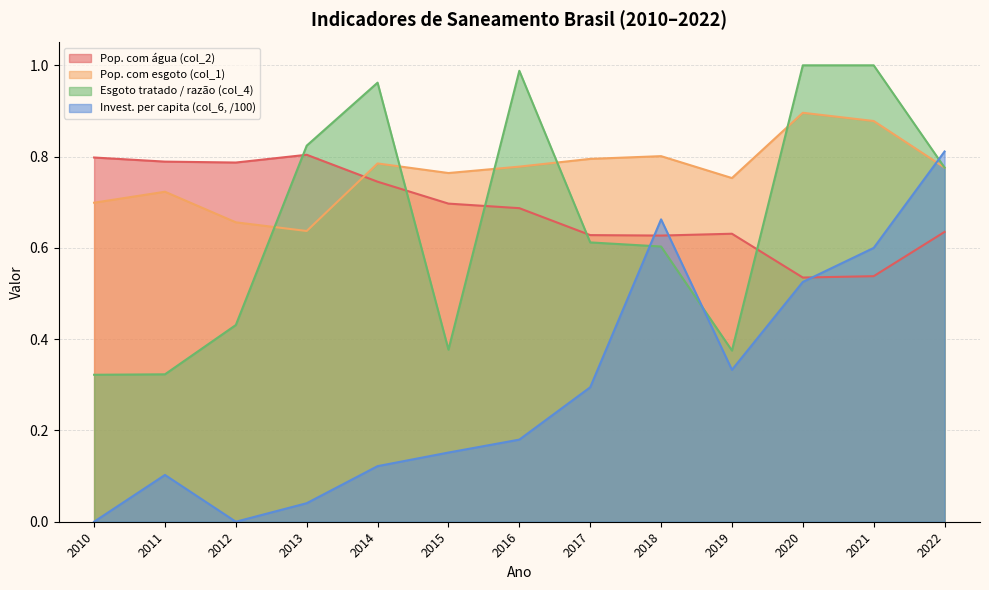

What is the difference between the second highest and second lowest values in the Pop. com esgoto (col_1) series?

0.2